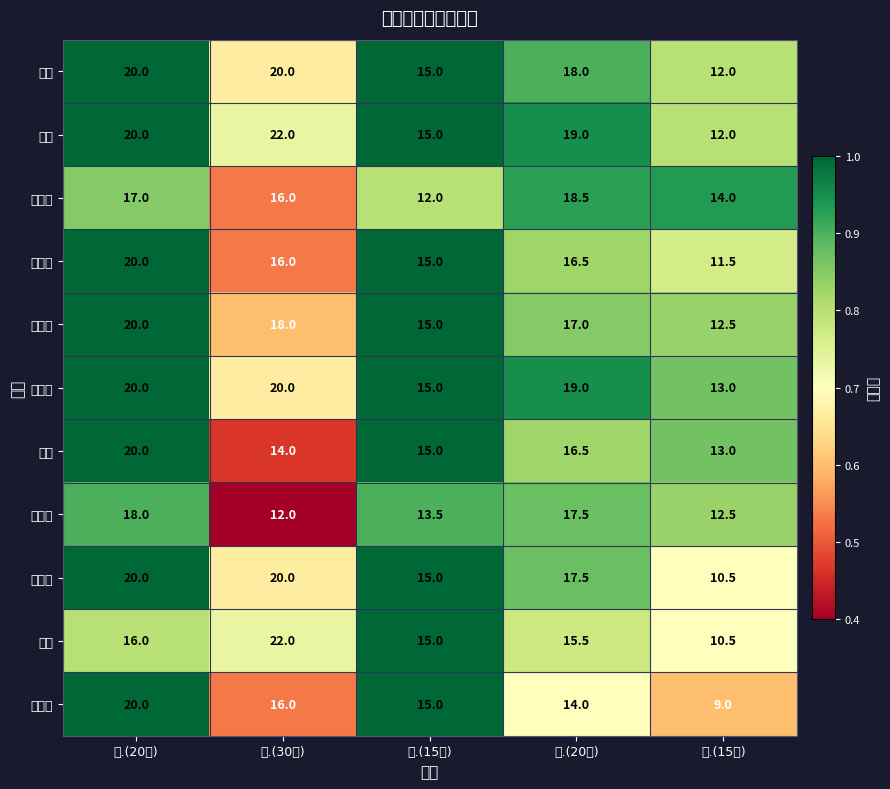

Which series has the largest total across all categories?

袁畅